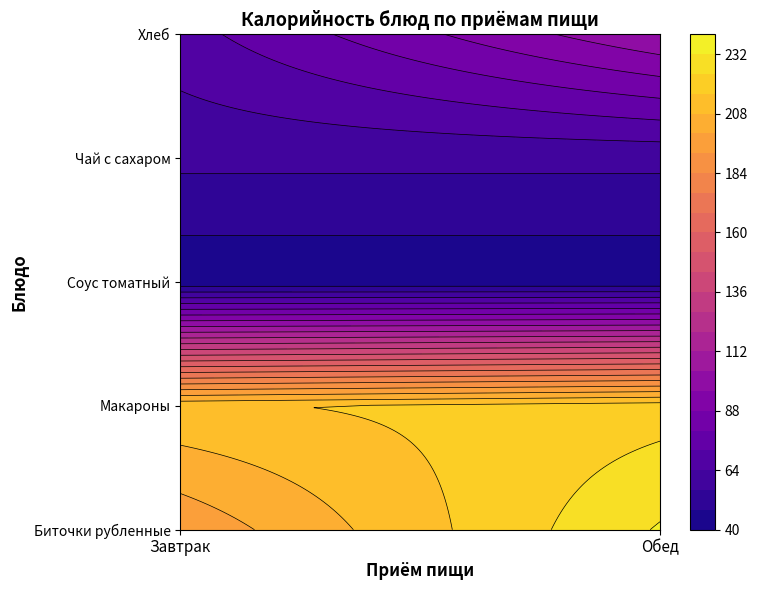

What is the total value across all series at Завтрак?

577.5